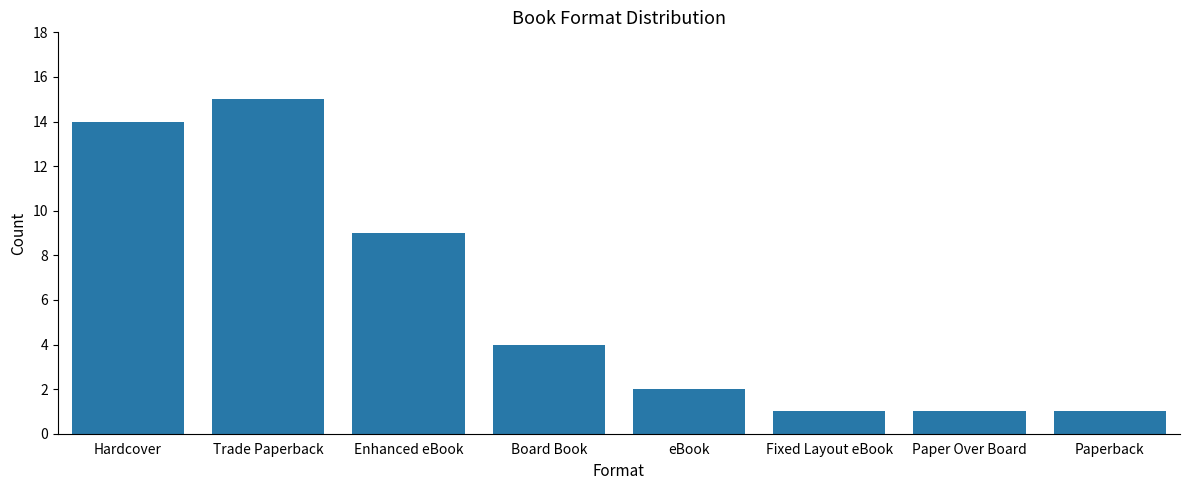

The chart shows a value of 1 at Paperback. True or false?

True